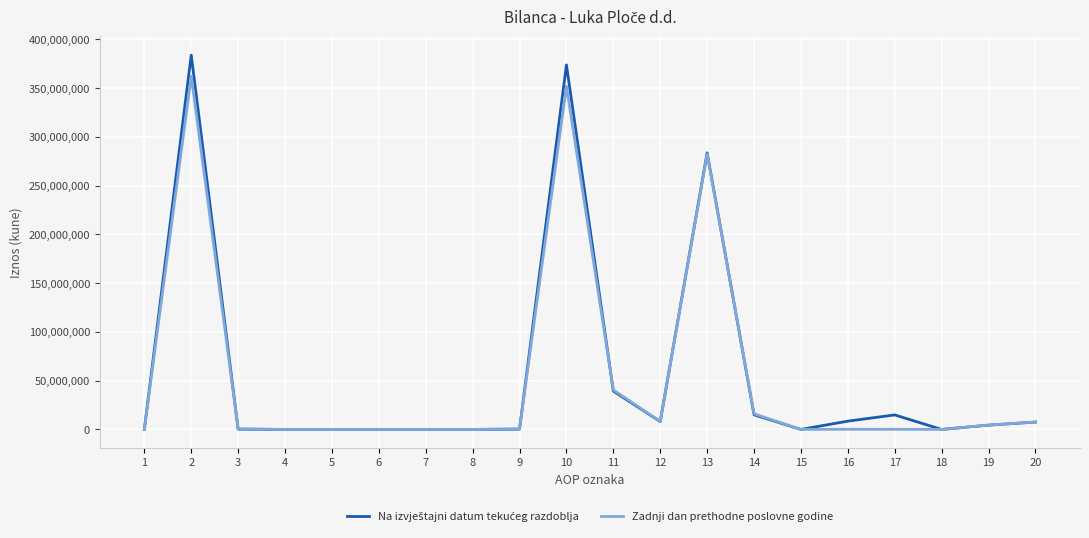

What is the maximum value shown in the chart?

383827464